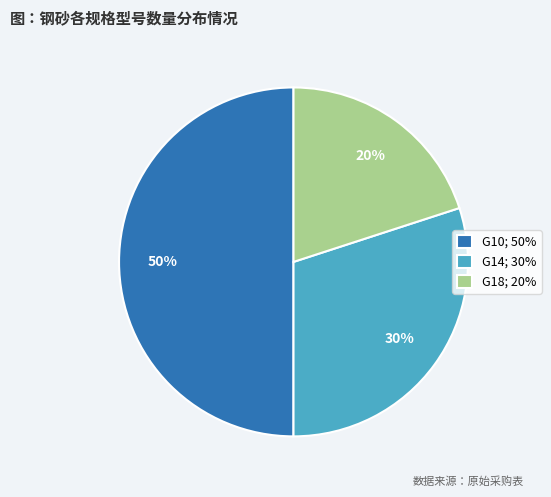

Does G18; 20% represent more than half of the total?

No